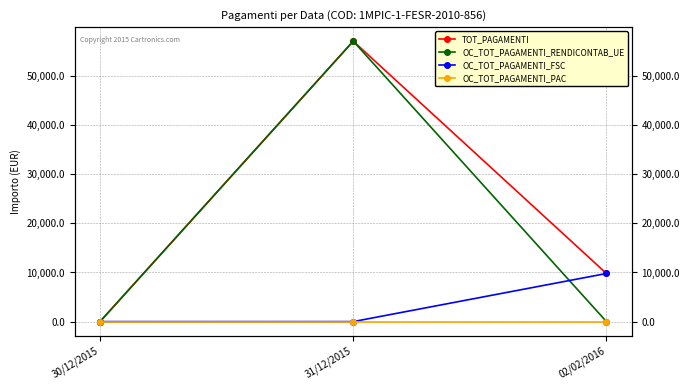

At which label does OC_TOT_PAGAMENTI_RENDICONTAB_UE reach its minimum?

30/12/2015